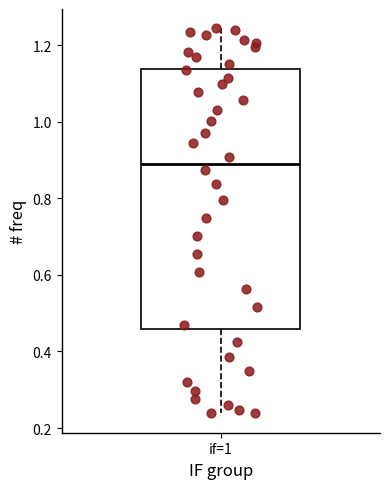

Transcribe this box plot: give where the median line is, the range the box spans, and where the two whiskers end, as read against the y-axis. The values are not printed on the chart, so give them approximately, as read against the axis.

median 0.90, box 0.46 to 1.14, whiskers 0.24 to 1.24